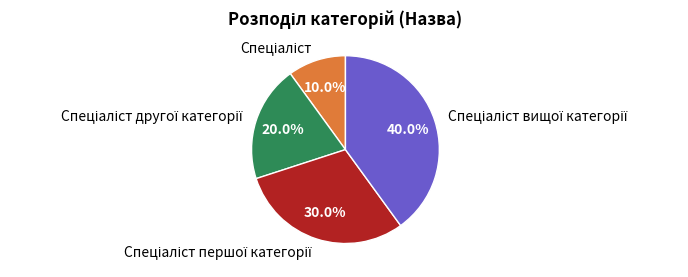

To the nearest percent, what is the average slice percentage?

25%